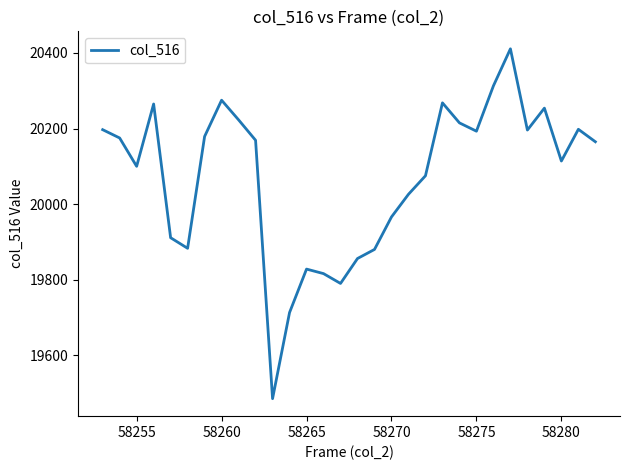

What is the maximum value shown in the chart?

20411